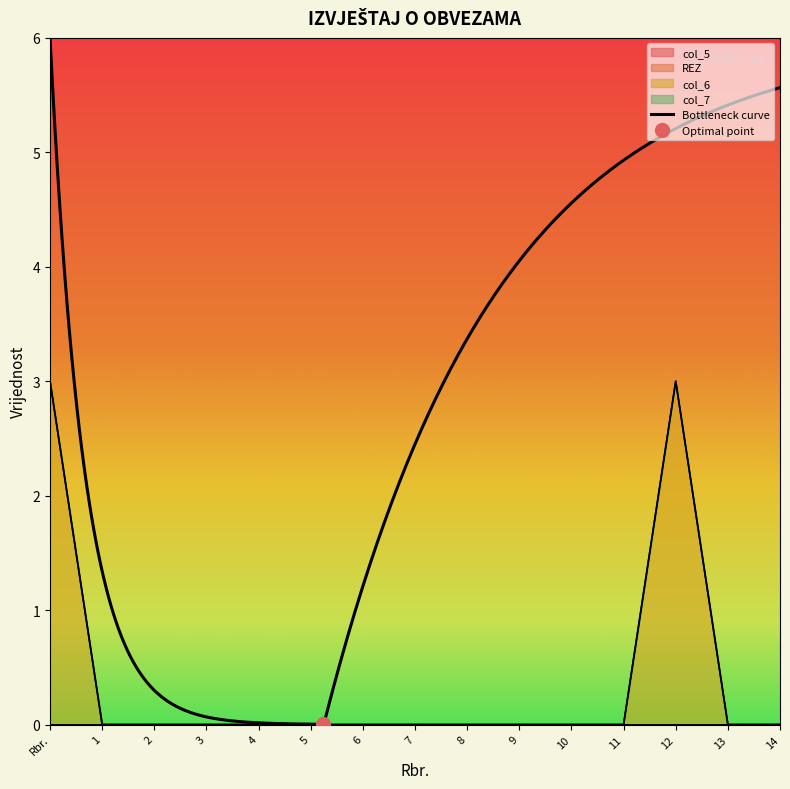

What is the label of the 1st point from the left?

Rbr.